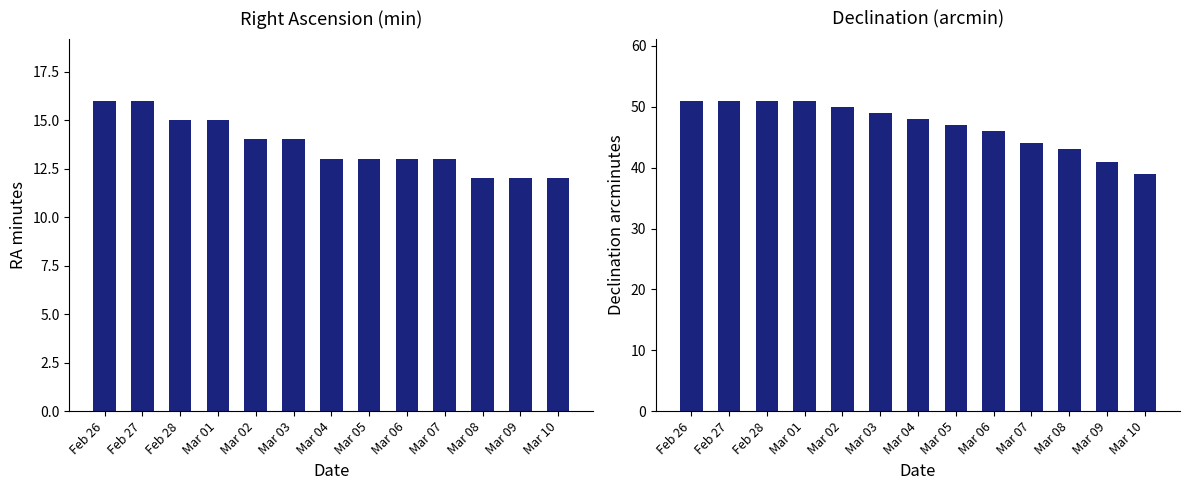

What is the label of the 6th bar from the right?

Mar 05